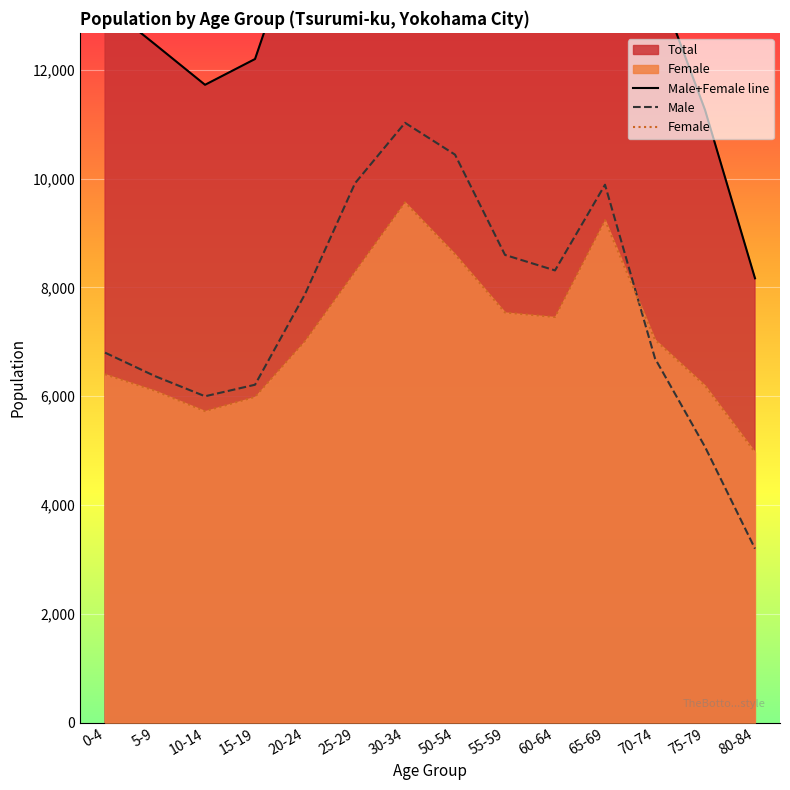

At which category is the sum across all series the highest?

30-34